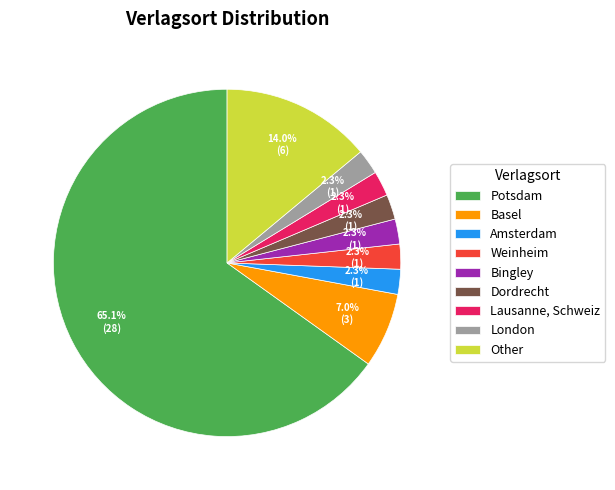

Is it true that Lausanne, Schweiz is 13% of the pie?

False